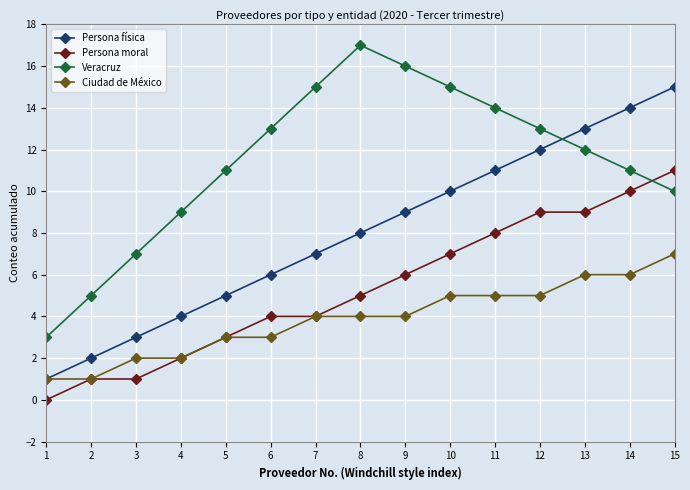

What is the value of the Persona física point at the 8th from the left?

8